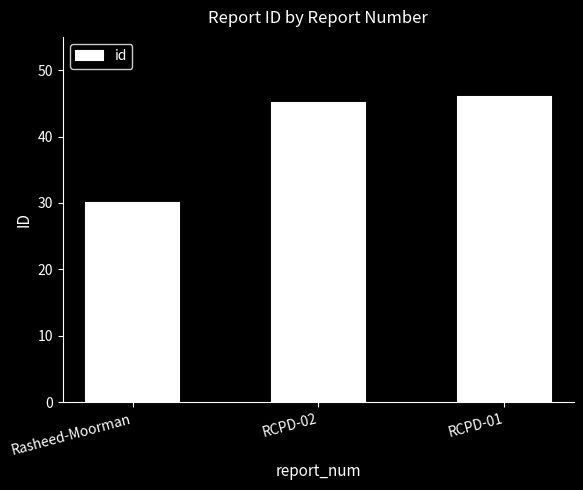

At which label is the value closest to 38?

RCPD-02